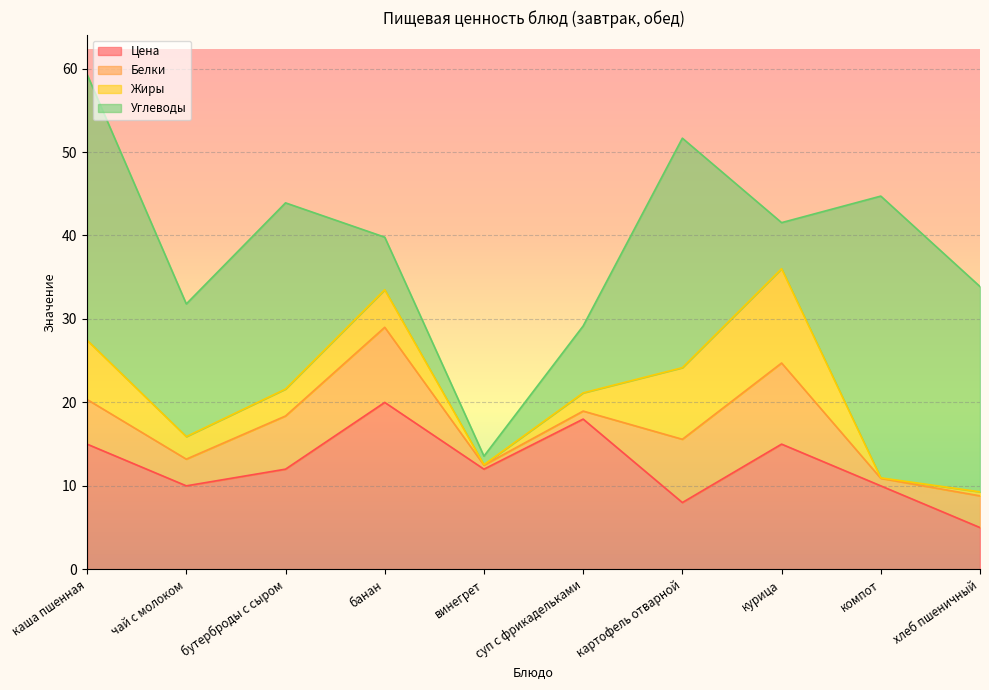

Which category has the highest value in the Цена series?

банан